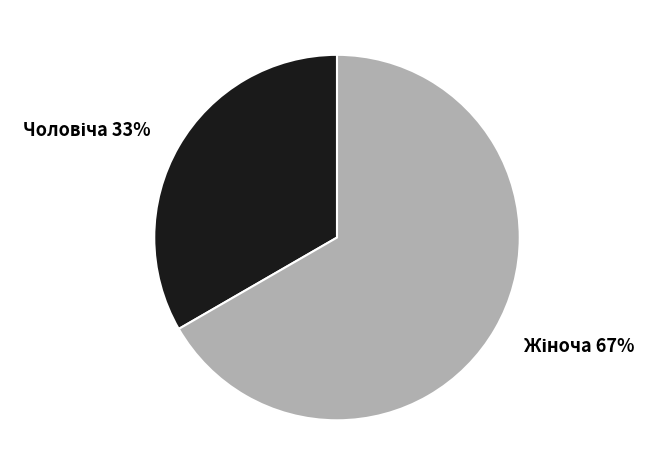

Is there a majority slice in this chart?

Yes